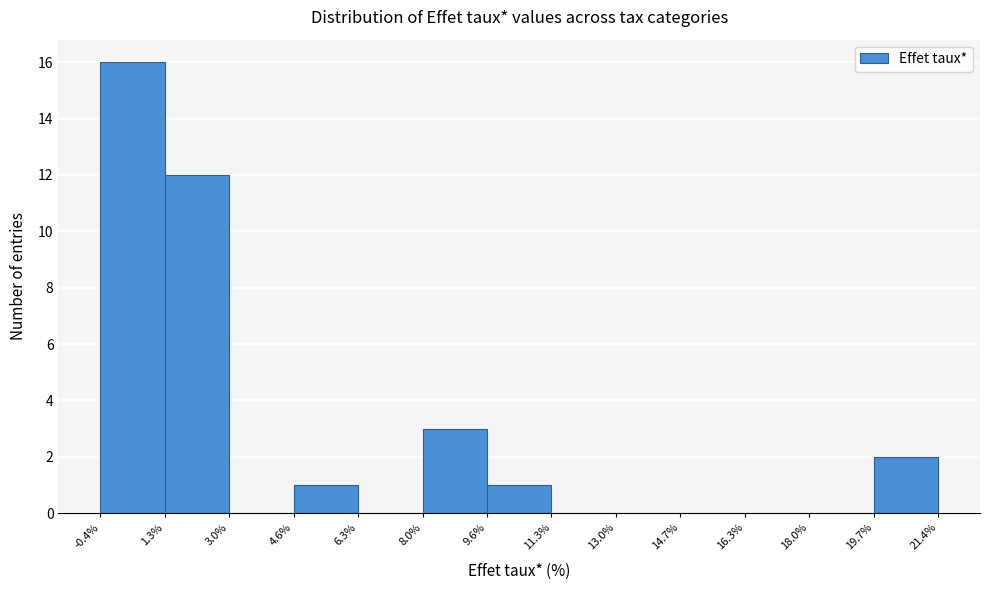

What is the height of the bar covering 8.0% to 9.6% on the x-axis? The values are not printed on the chart, so give them approximately, as read against the axis.

3